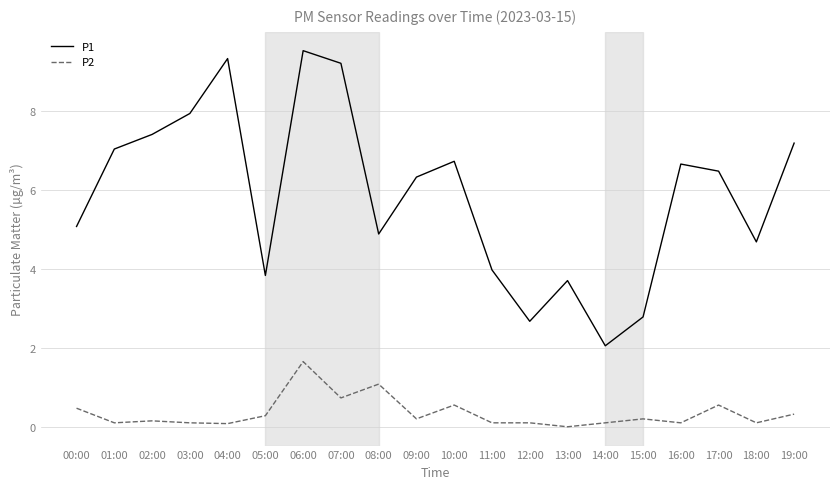

List the series in order of their peak value, lowest first.

P2, P1